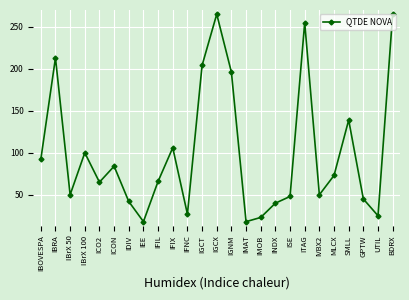

What is the maximum value shown in the chart?

265